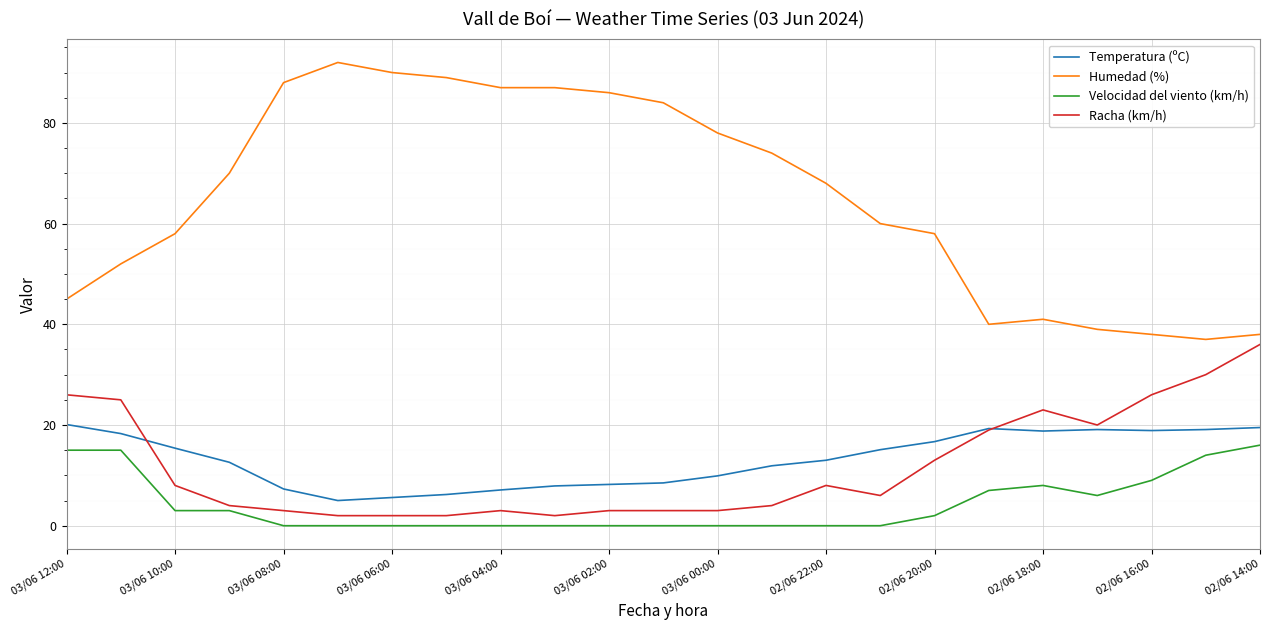

What is the difference between the second highest and minimum values in the Temperatura (ºC) series?

14.5